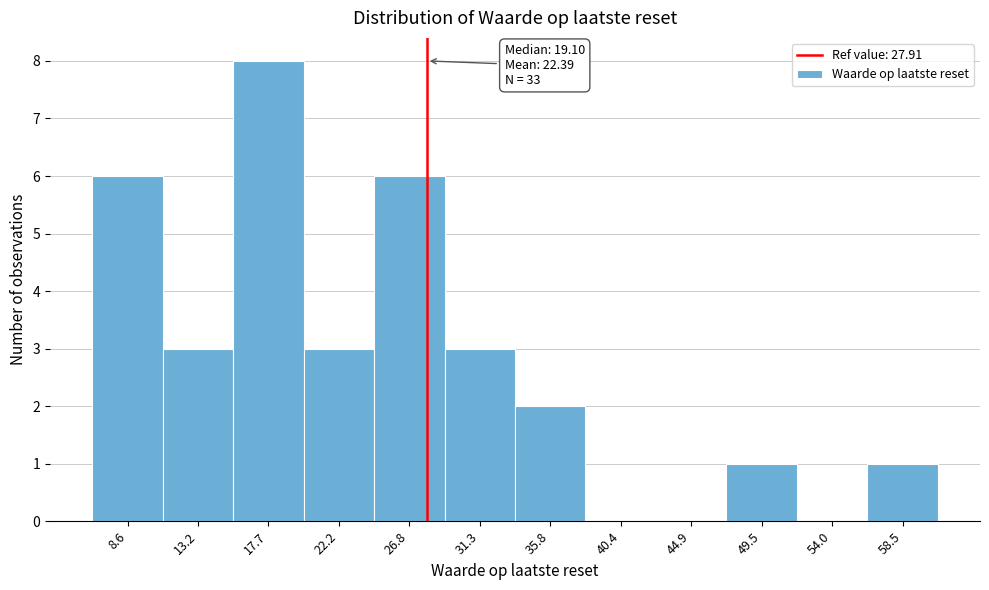

Over which range of the x-axis is the bar tallest?

15.5 to 20.0